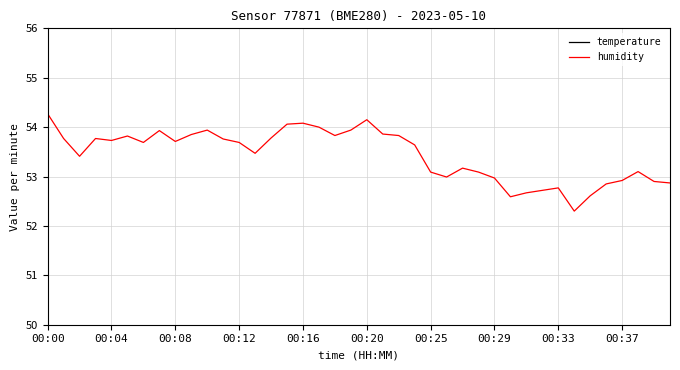

Reading right to left, transcribe all the data shown in this chart.

temperature: 11.8	11.8	11.7	11.8	11.8	11.7	11.6	11.8	11.8	11.8	11.8	11.8	11.8	11.8	11.8	11.8	11.8	11.8	11.8	11.8	11.8	11.8	11.8	11.8	11.8	11.8	11.8	11.8	11.8	11.8	11.7	11.7	11.7	11.8	11.8	11.8	11.8	11.8	11.8	11.7
humidity: 52.9	52.9	53.1	52.9	52.9	52.6	52.3	52.8	52.7	52.7	52.6	53.0	53.1	53.2	53.0	53.1	53.6	53.8	53.9	54.1	53.9	53.8	54.0	54.1	54.1	53.8	53.5	53.7	53.8	53.9	53.9	53.7	53.9	53.7	53.8	53.7	53.8	53.4	53.8	54.3